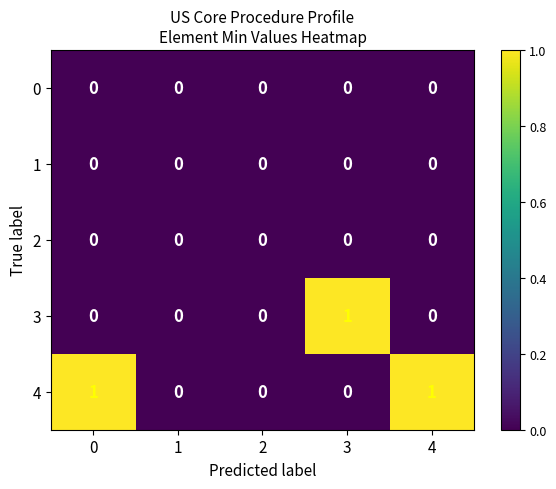

Between 1 and 3, which series saw the biggest shift?

3